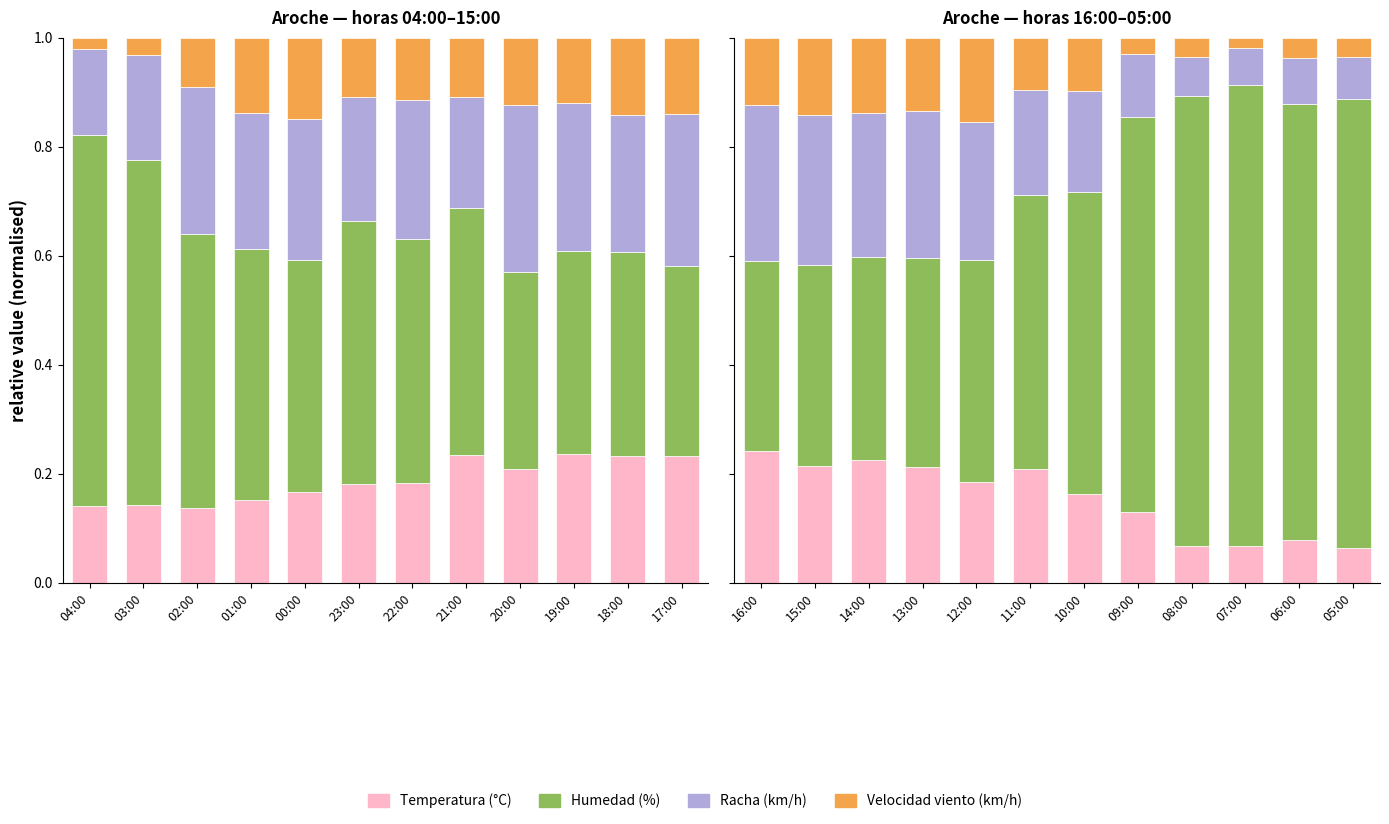

What is the value of the Temperatura (°C) bar at the 12th from the left?

0.1